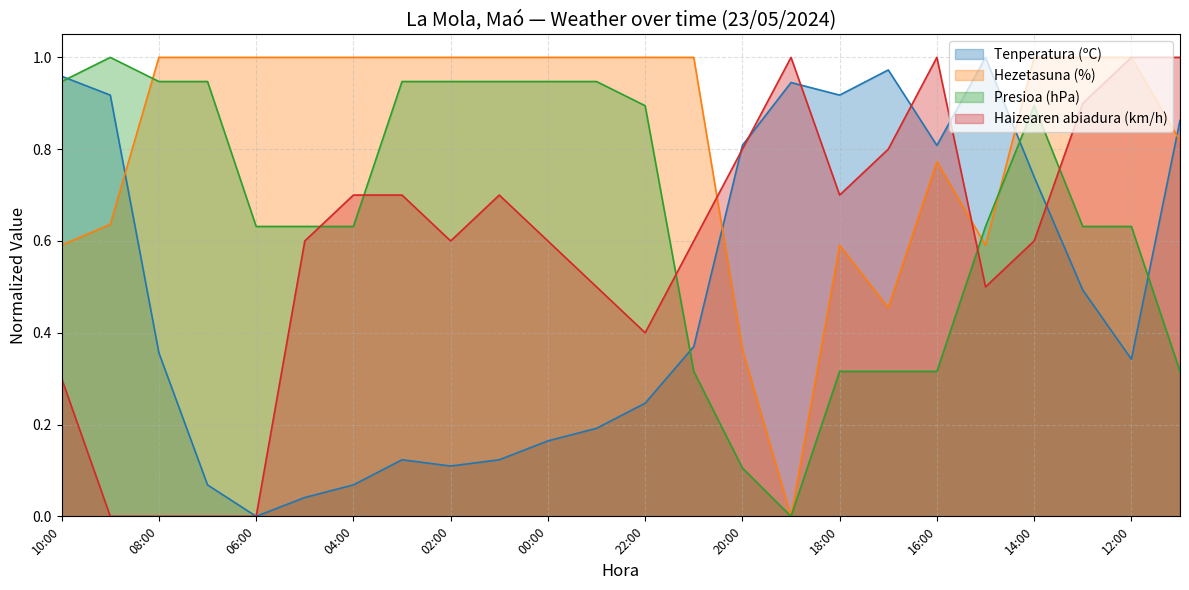

Read the Hezetasuna (%) value at 16:00.

0.8